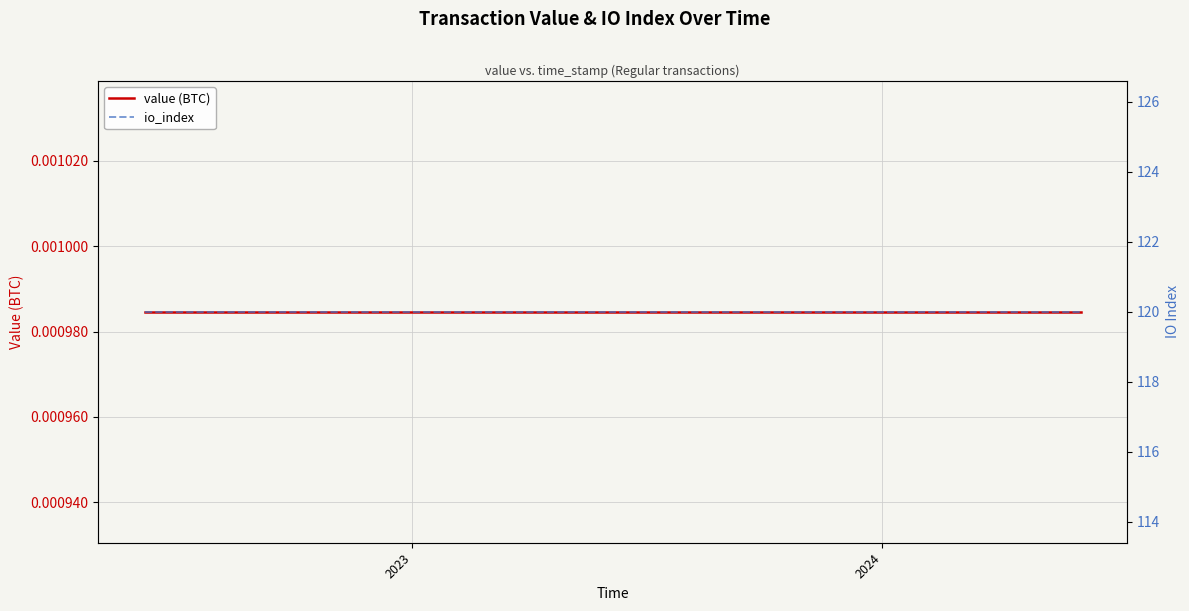

What is the average value of the io_index series?

120.0